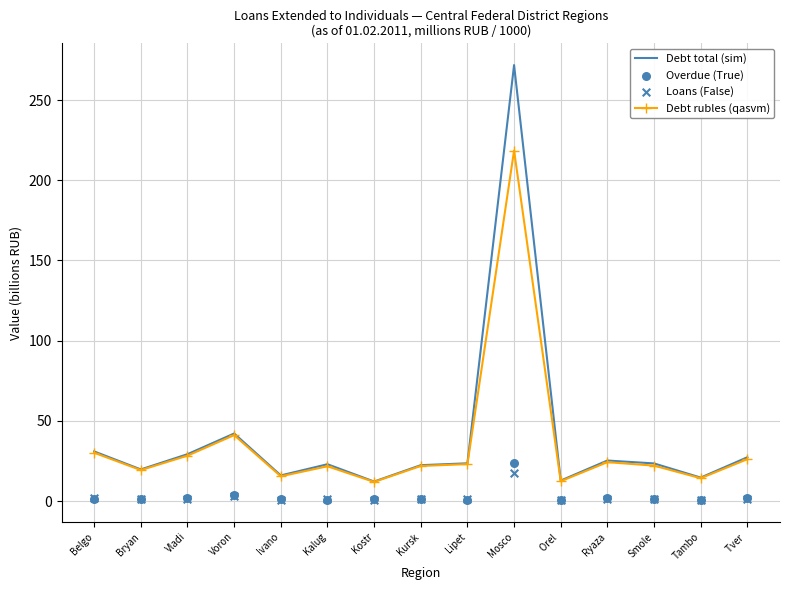

At how many categories does at least one series exceed 88?

1